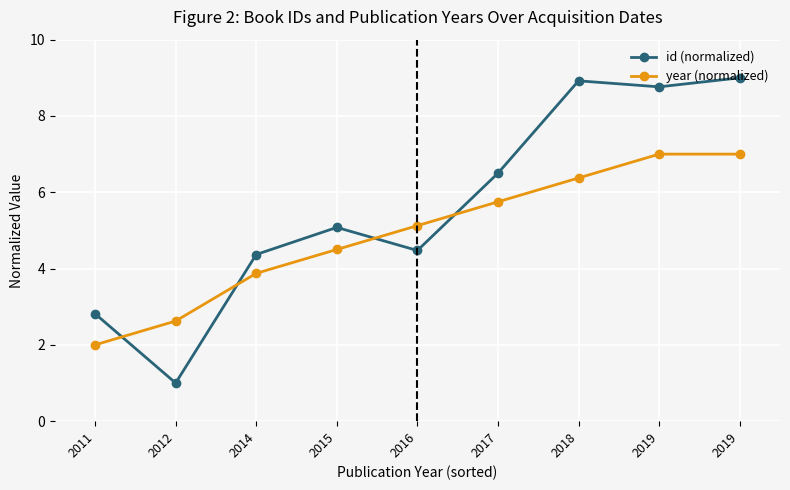

How many data points in id (normalized) are less than 5?

4